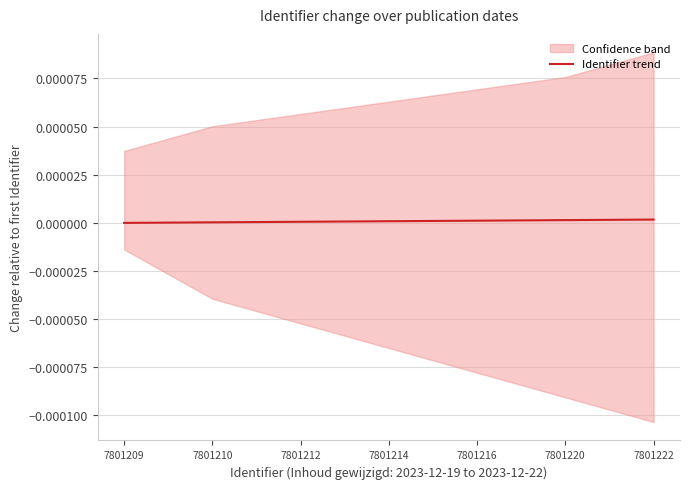

Which has a higher value, 7801216 or 7801212?

7801216